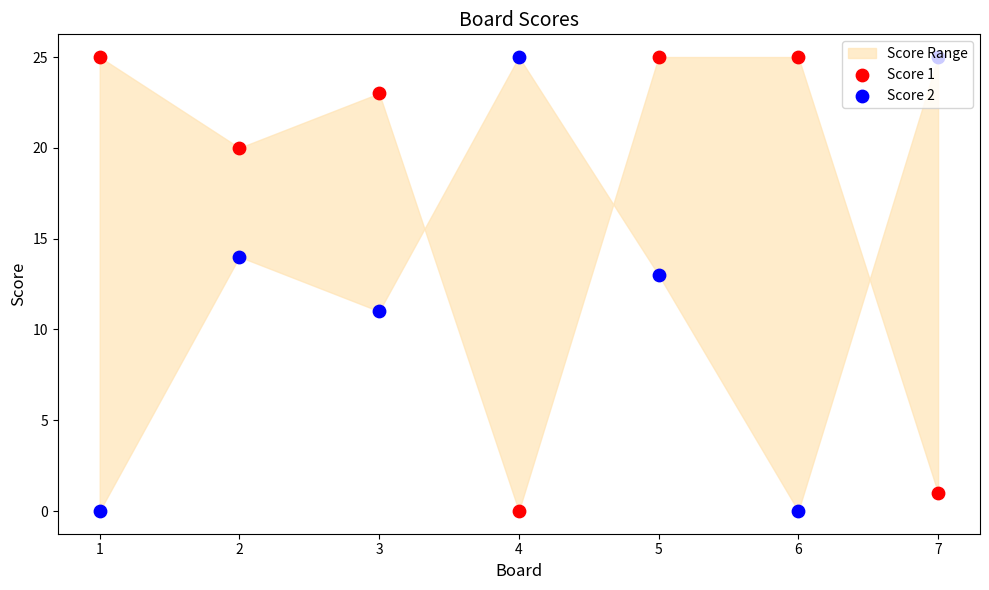

Is the value of Score 2 at 5 greater than the value of Score 1 at 4?

Yes